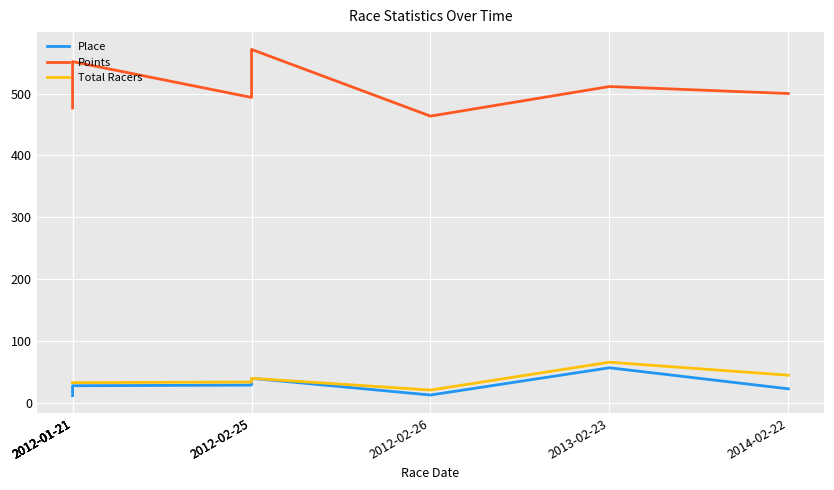

Rank the categories by Place value from lowest to highest.

2012-01-21, 2012-02-26, 2012-01-21, 2012-01-21, 2012-01-21, 2014-02-22, 2012-01-21, 2012-02-25, 2012-02-25, 2013-02-23